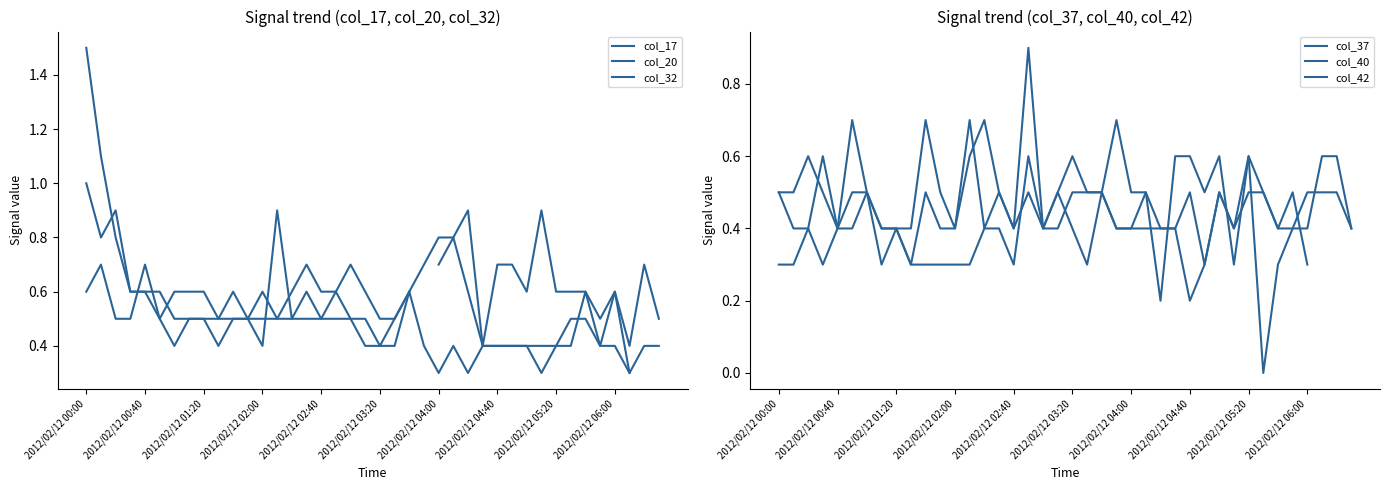

At how many categories does at least one series exceed 1?

2